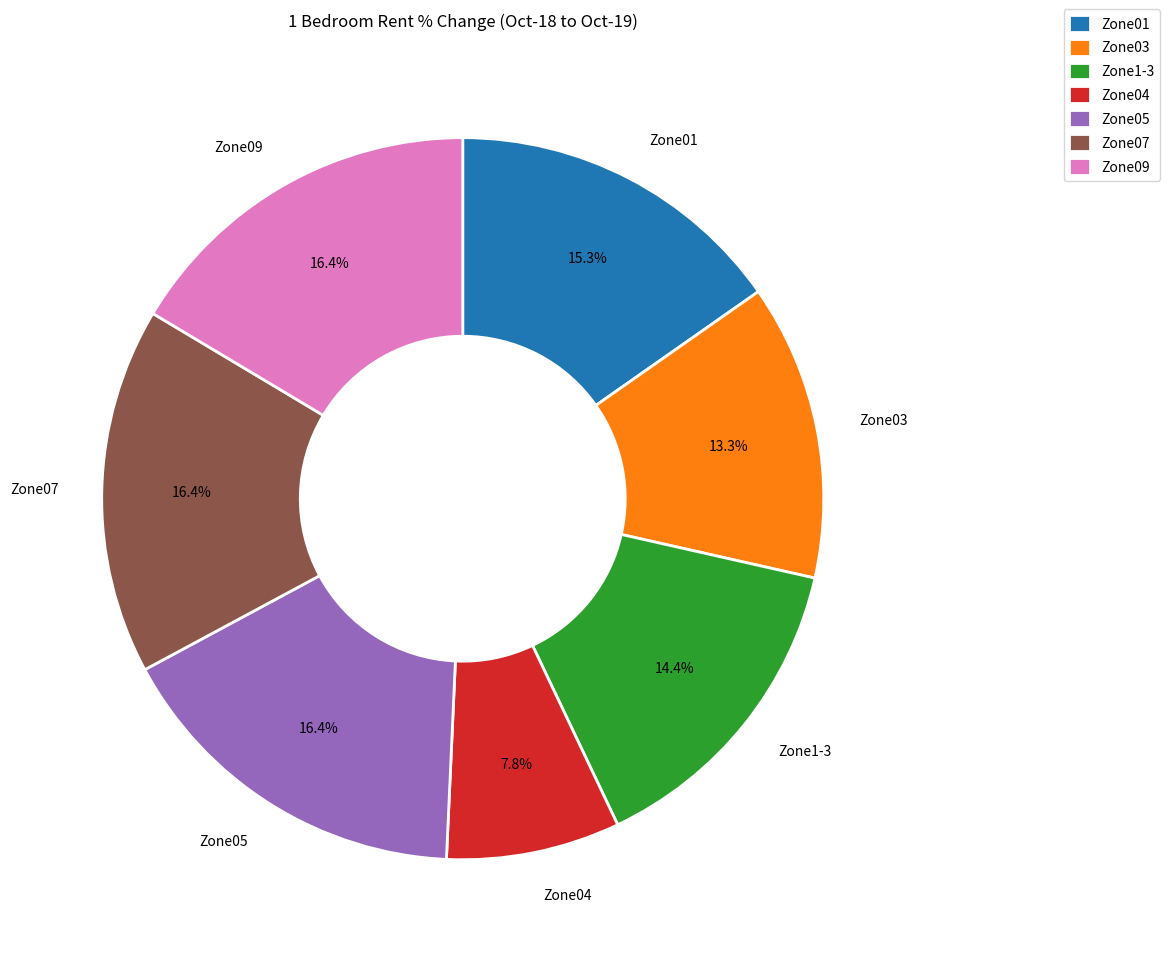

Which has a higher value, Zone1-3 or Zone09?

Zone09